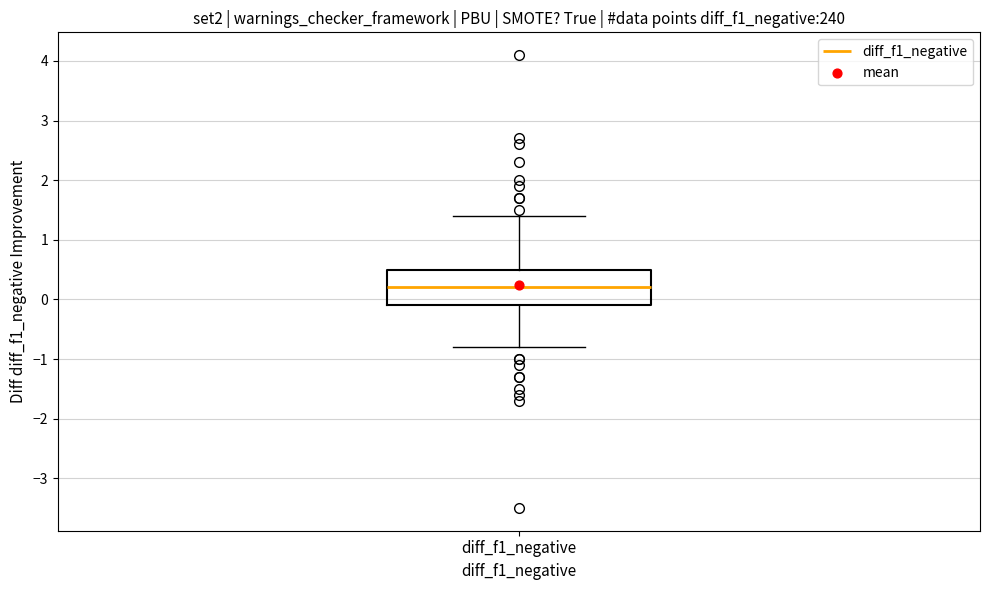

Where does the lower whisker of the box for diff_f1_negative end on the y-axis? The values are not printed on the chart, so give them approximately, as read against the axis.

-0.8